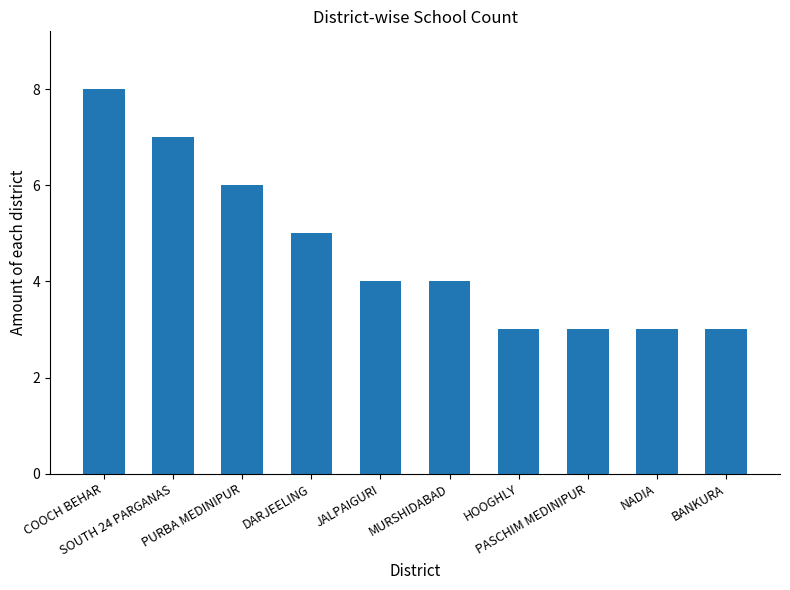

At which label does the data first exceed 4?

COOCH BEHAR